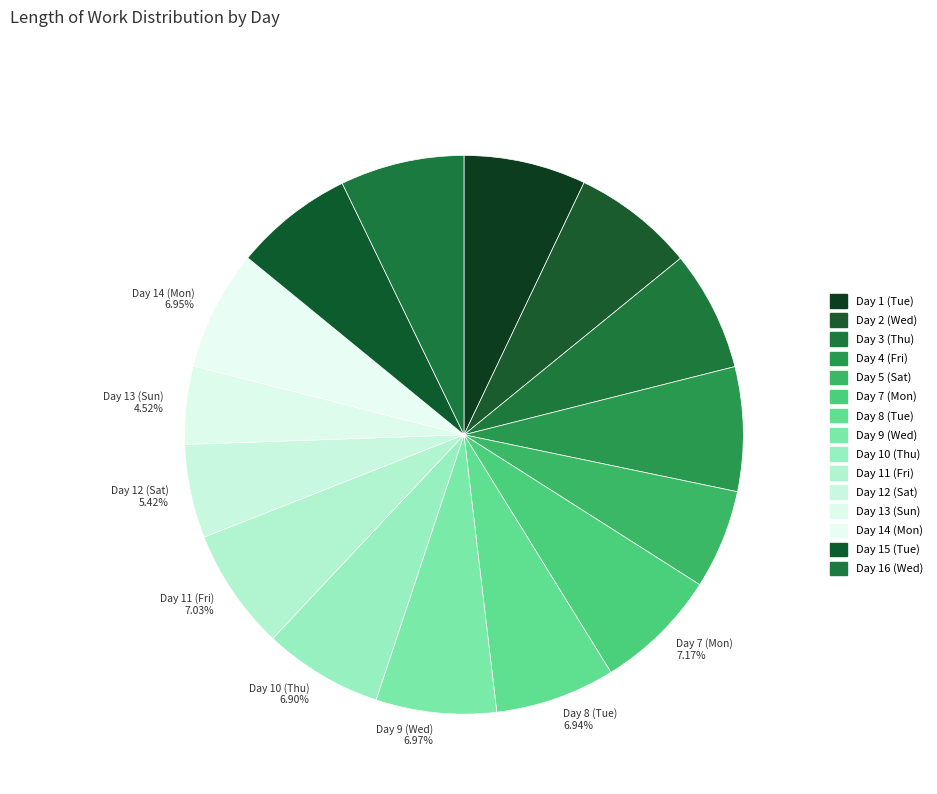

Does any single category account for the majority?

No